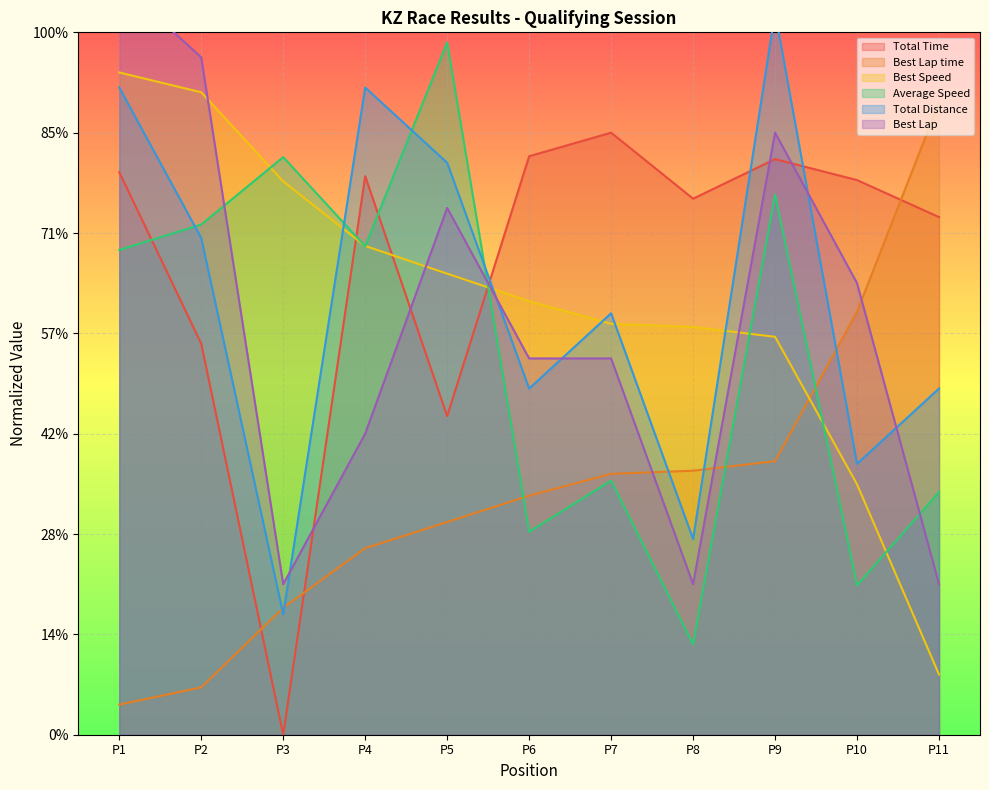

After their last crossing, which series has the higher values: Average Speed or Best Lap?

Average Speed